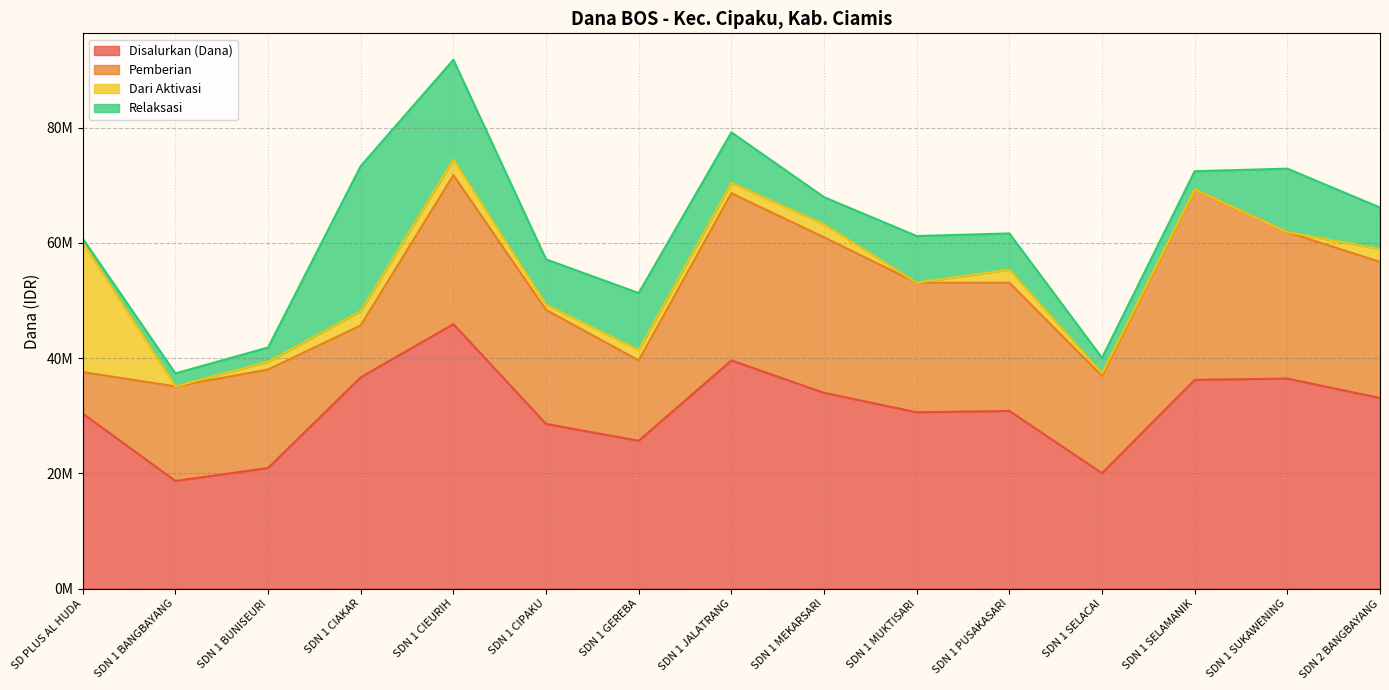

What is the sum of the Disalurkan (Dana) values at SDN 1 BUNISEURI and SDN 1 GEREBA?

46575000